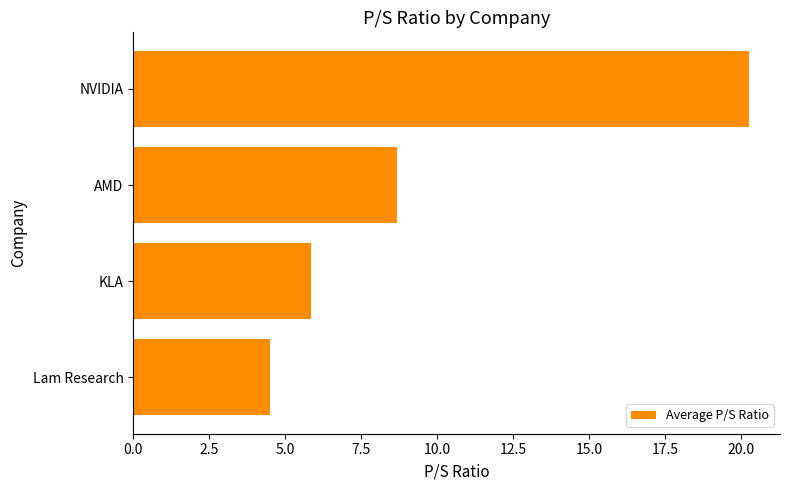

Where is the data nearest to the value 12?

AMD